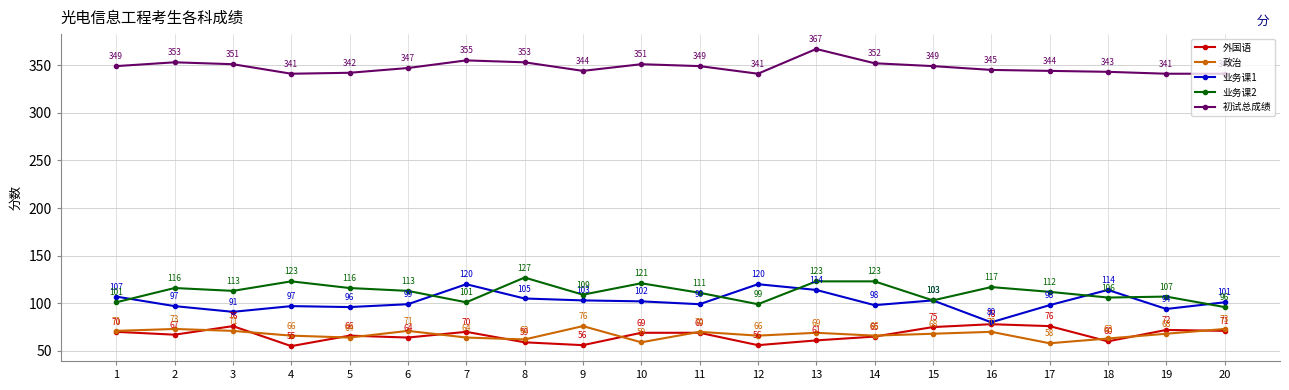

What is the value of the 外国语 point at the 18th from the left?

60